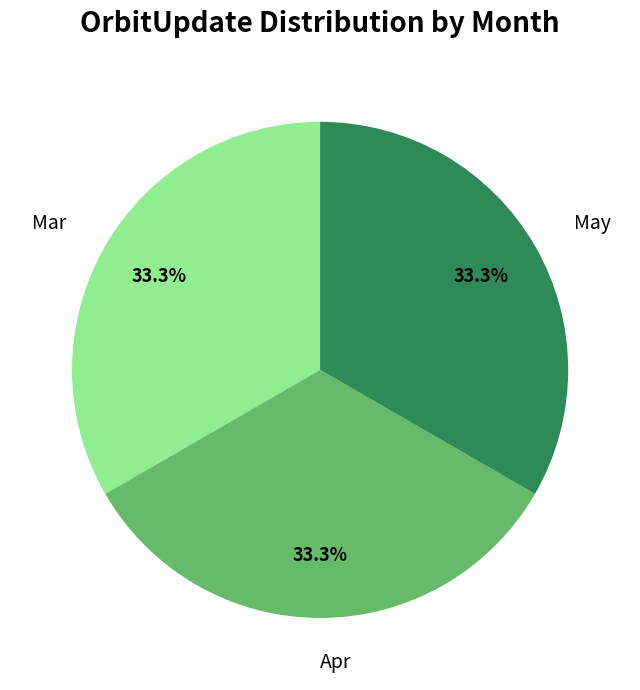

Approximately how many times larger is the value at Apr compared to Mar?

1.0